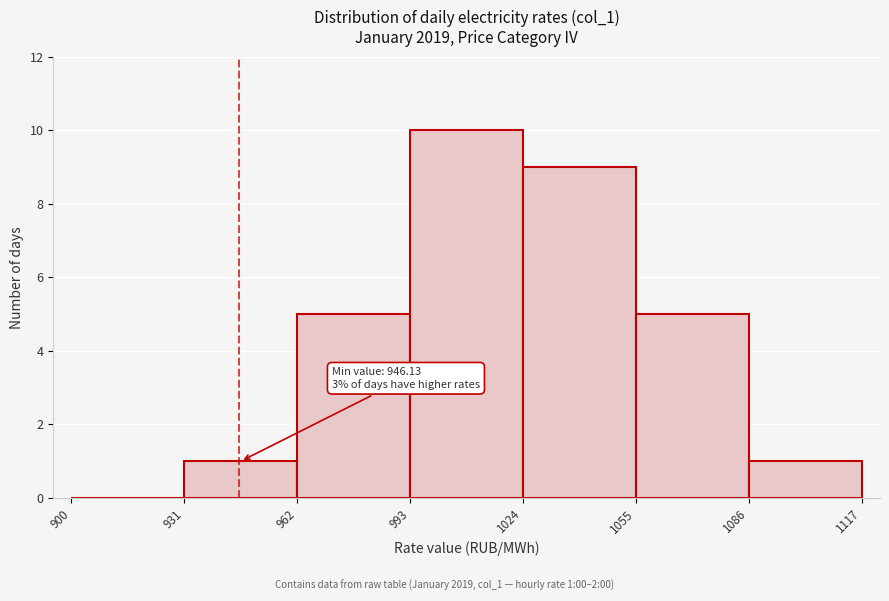

Which range on the x-axis has the tallest bar?

993 to 1024